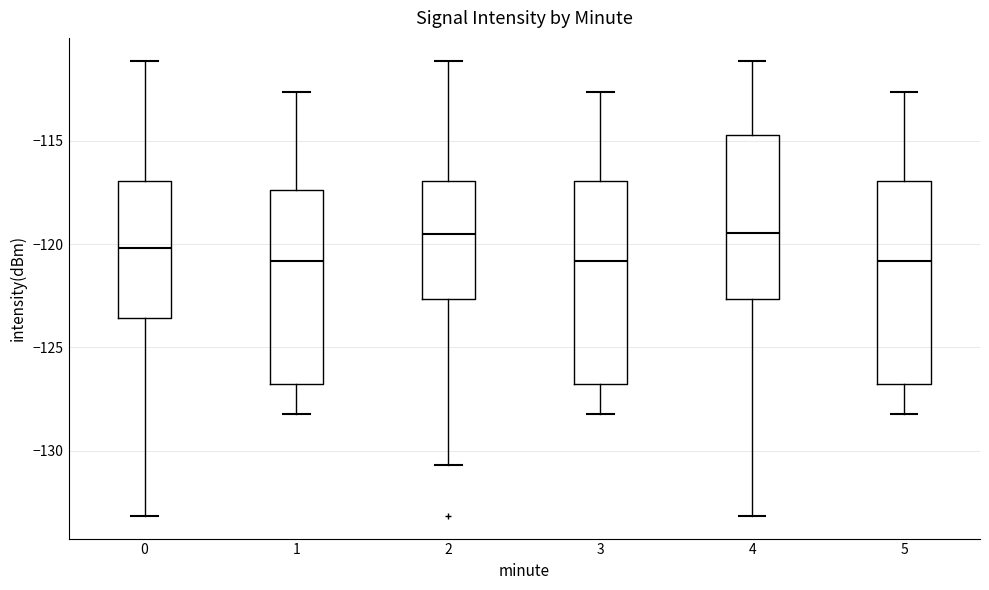

Where is the upper edge of the box at x = 3 on the y-axis? The values are not printed on the chart, so give them approximately, as read against the axis.

-117.0